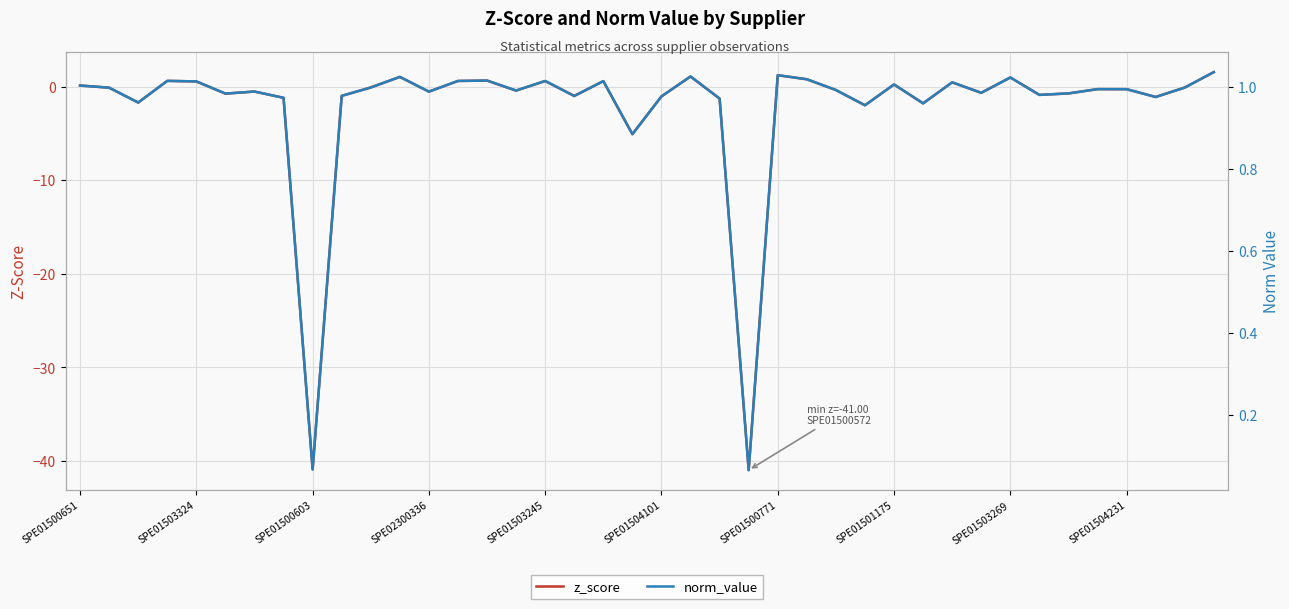

What position from the left is 17?

18